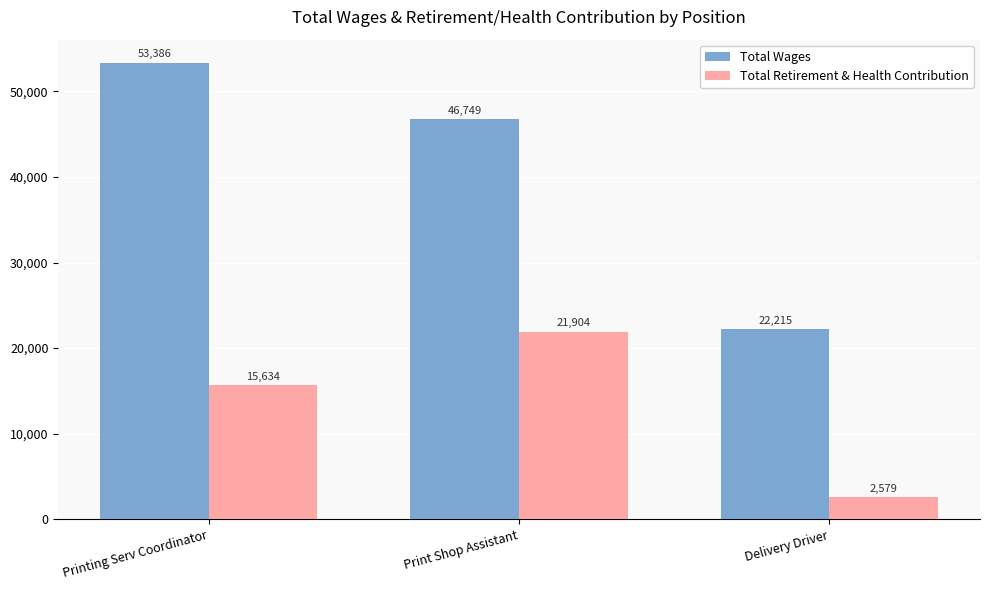

What are all the series names shown in the legend?

Total Wages, Total Retirement & Health Contribution